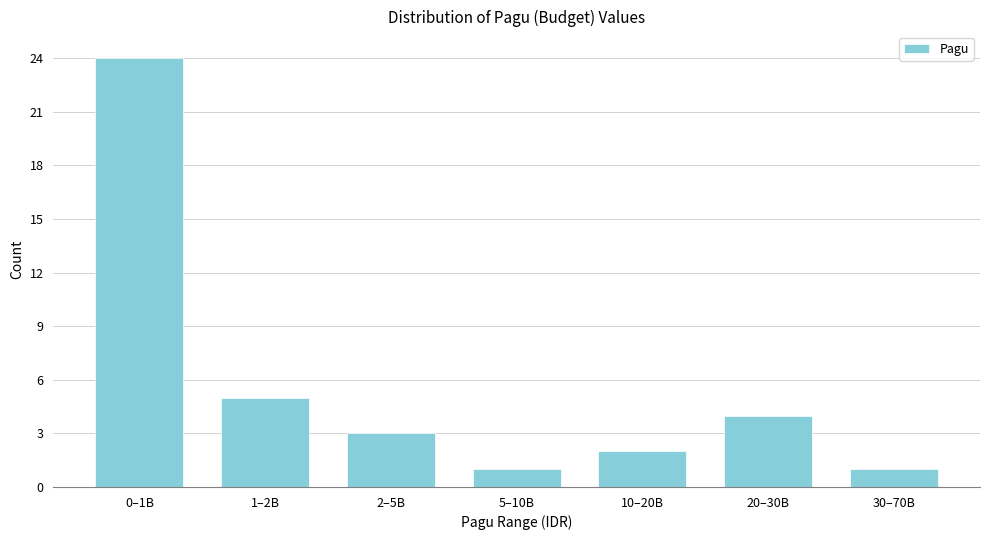

Reading left to right, list all the values displayed in this chart.

0–1B=24	1–2B=5	2–5B=3	5–10B=1	10–20B=2	20–30B=4	30–70B=1